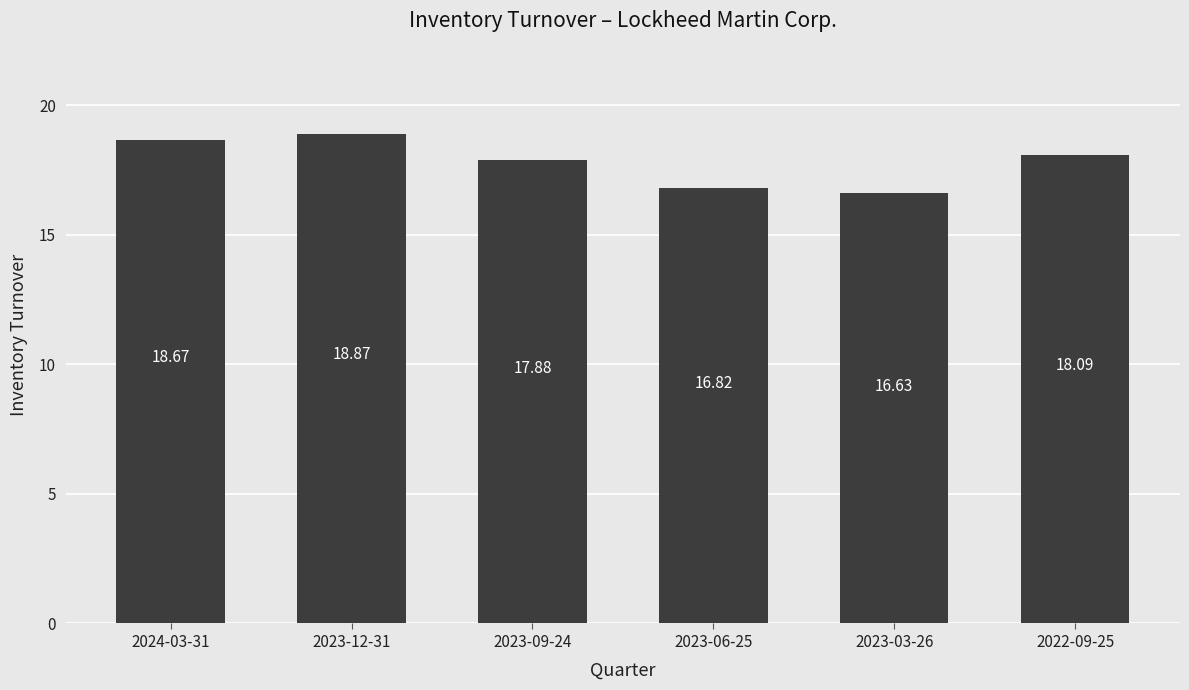

Reading right to left, what are all the values shown in this chart?

2022-09-25=18.1	2023-03-26=16.6	2023-06-25=16.8	2023-09-24=17.9	2023-12-31=18.9	2024-03-31=18.7